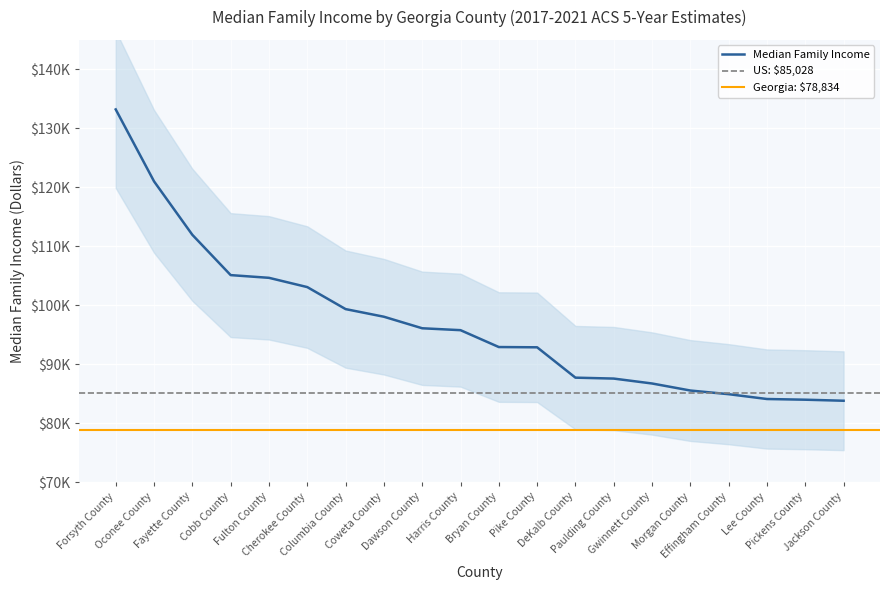

What is the greatest value displayed?

133206